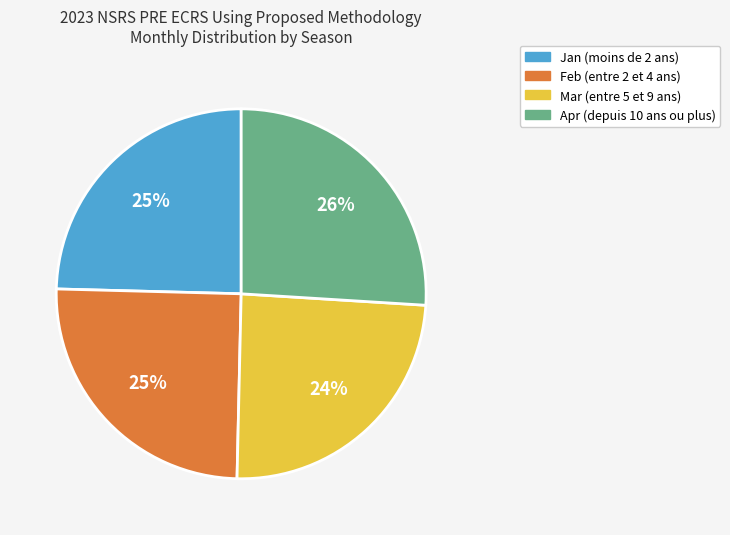

What is the ratio of the value at Mar to the value at Feb?

1.0